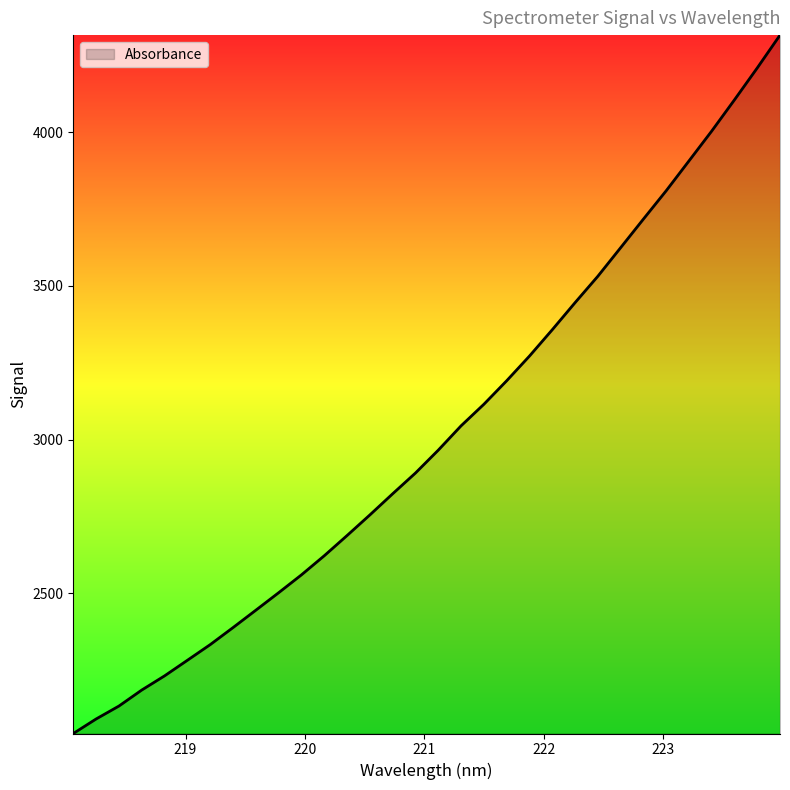

What is the greatest value displayed?

4315.8